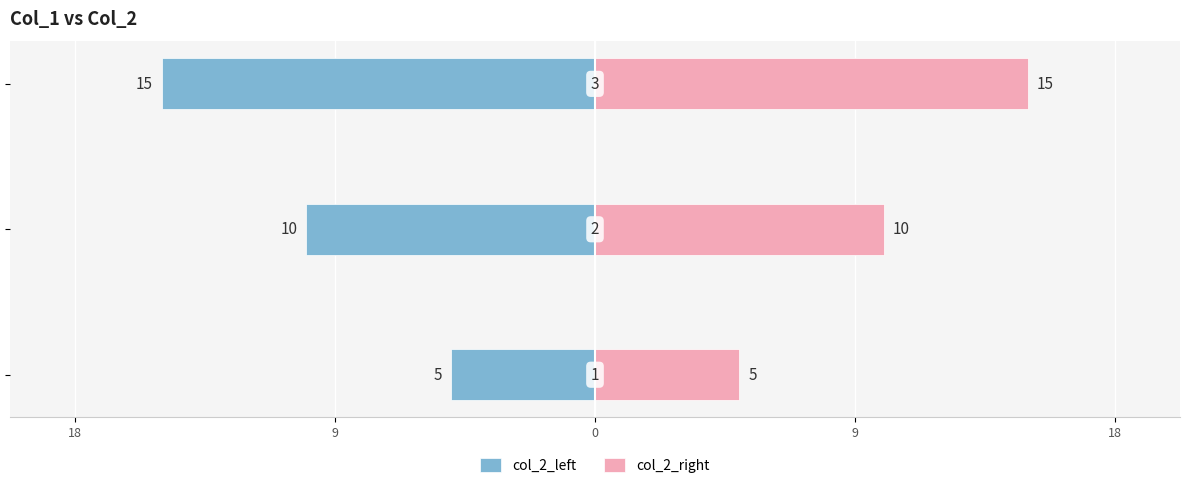

Does the chart contain stacked bars?

No